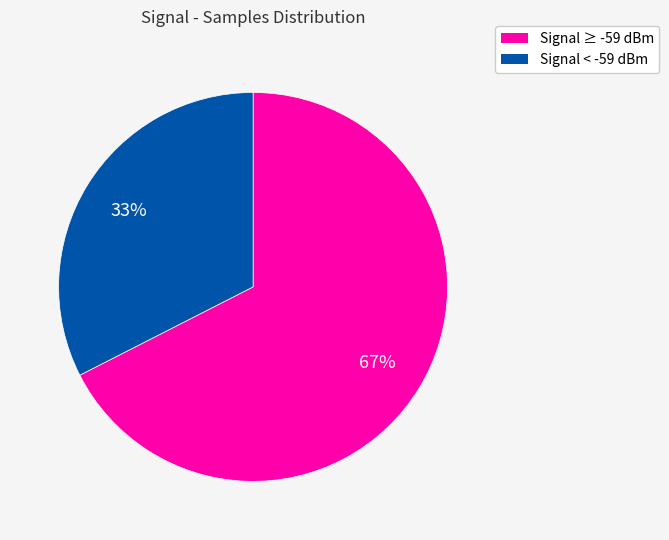

To the nearest percent, what is the average slice percentage?

50%